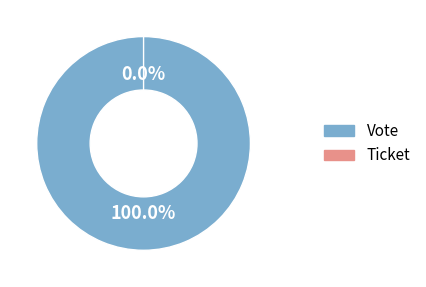

Is the sum of Ticket and Vote greater than half?

Yes